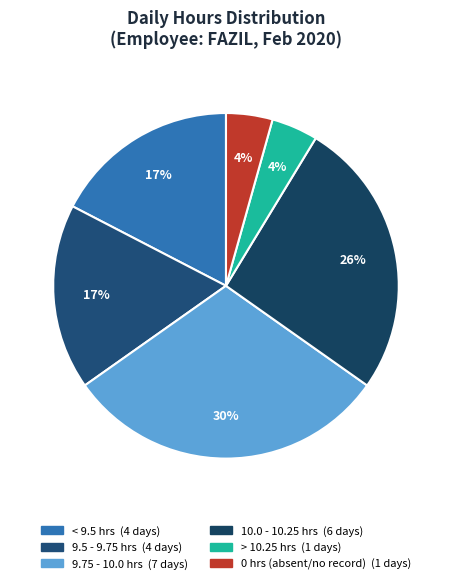

How many segments does this pie chart have?

6